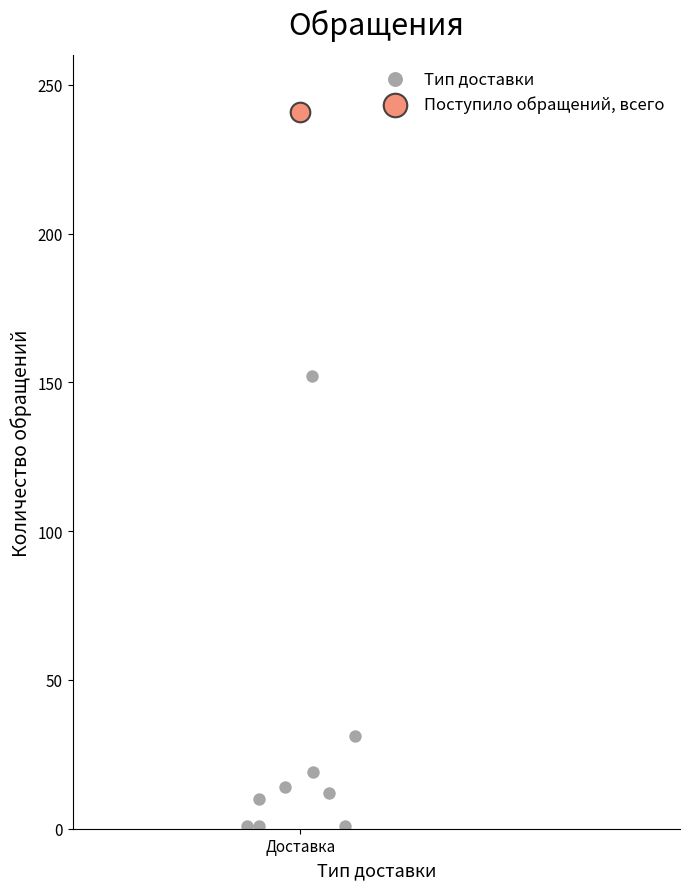

What are all the series names shown in the legend?

Тип доставки, Поступило обращений, всего